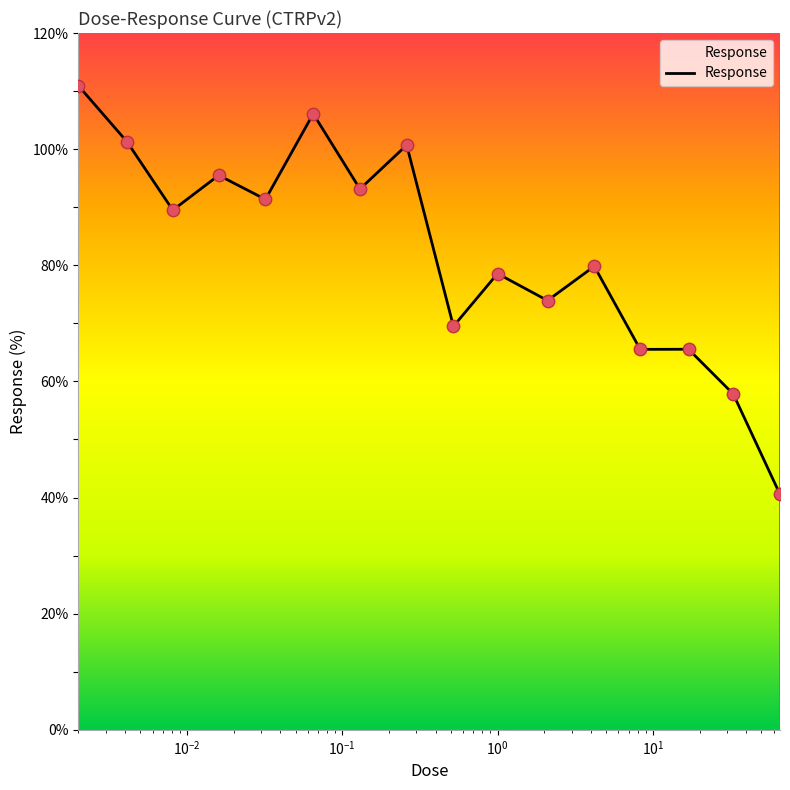

What is the greatest value displayed?

110.9